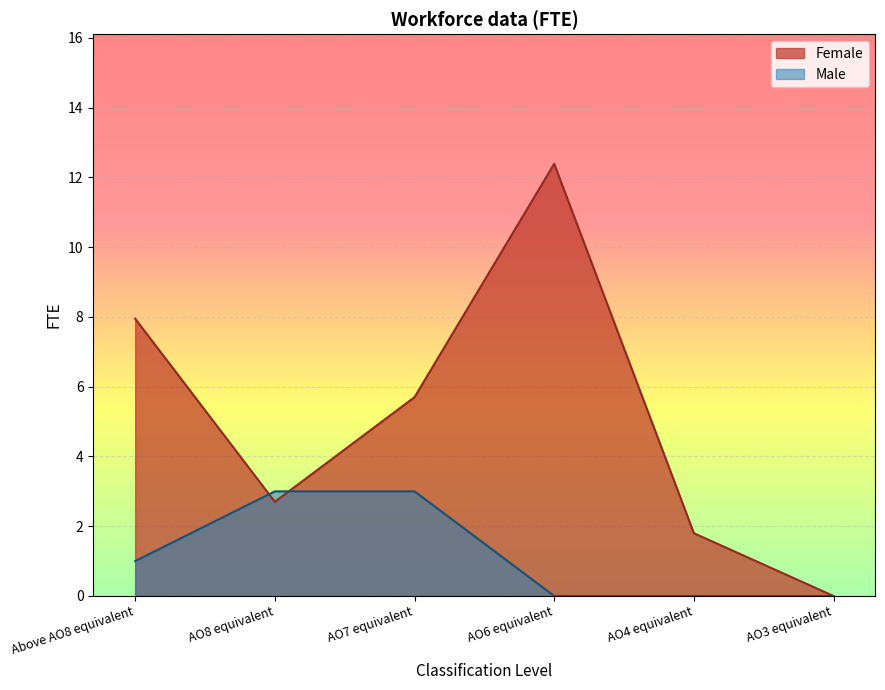

How many data points does each series have?

6